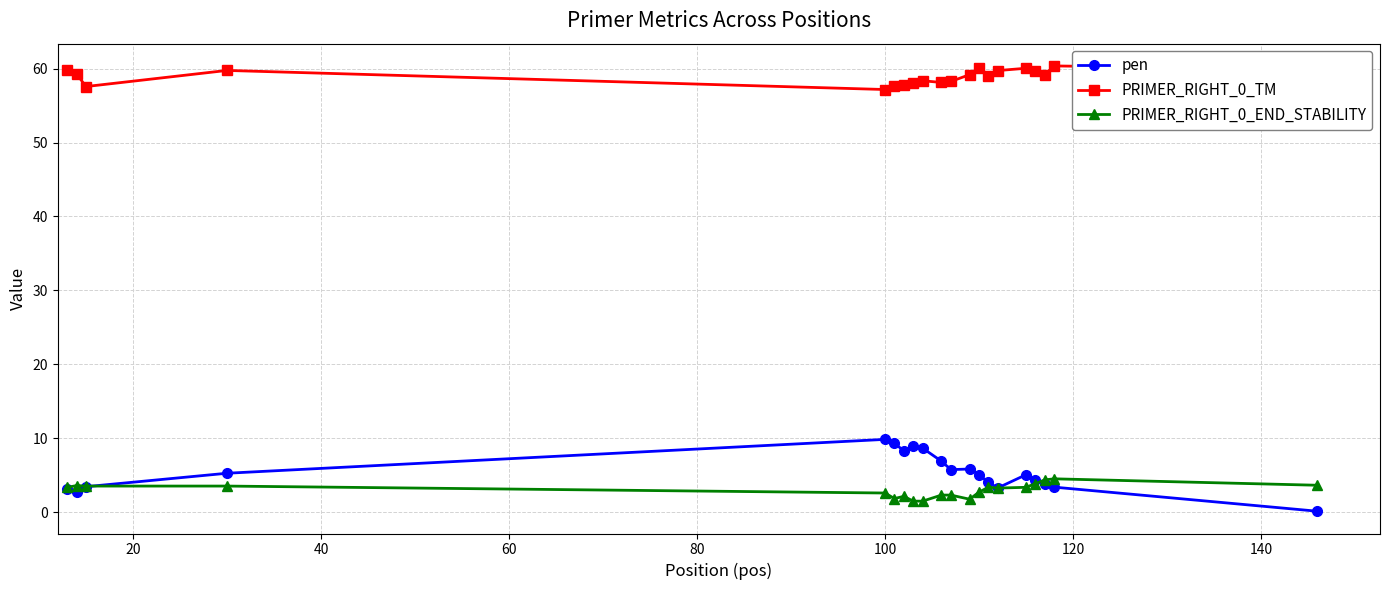

What is the difference between the maximum and second lowest values in the PRIMER_RIGHT_0_END_STABILITY series?

3.0